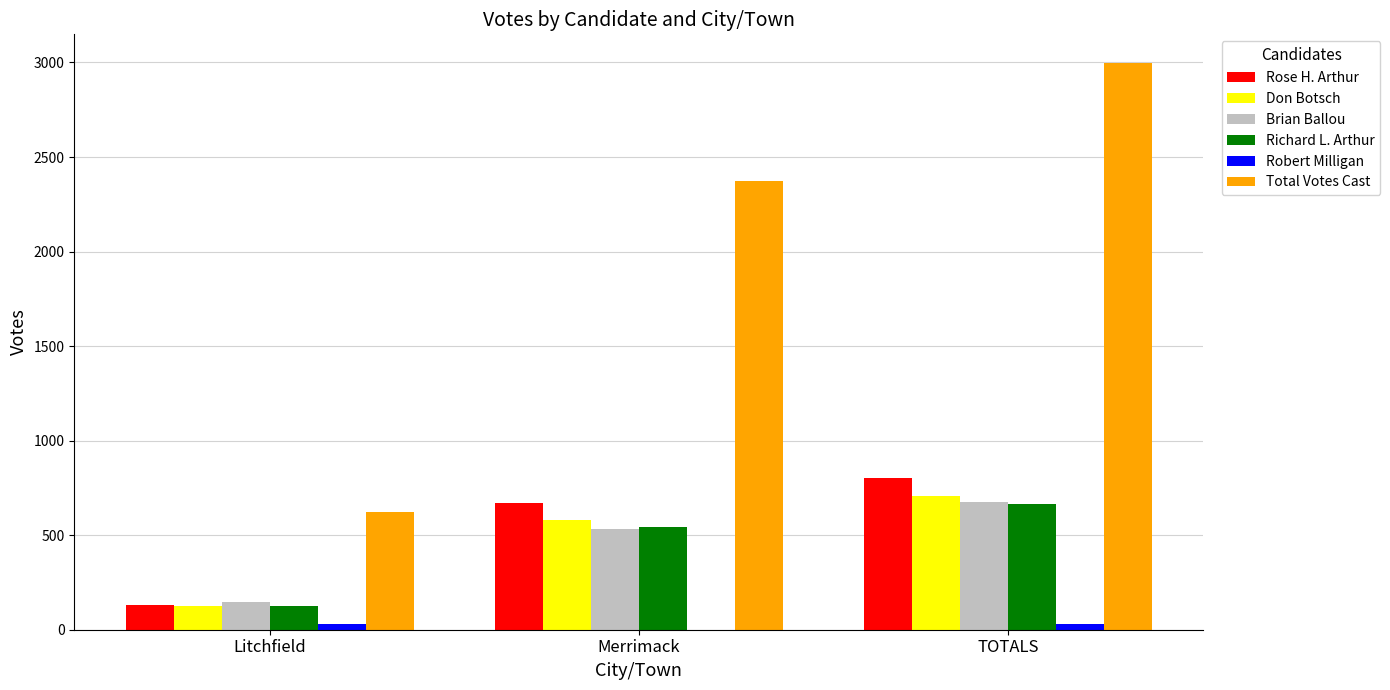

Between Merrimack and TOTALS, which series saw the biggest shift?

Total Votes Cast